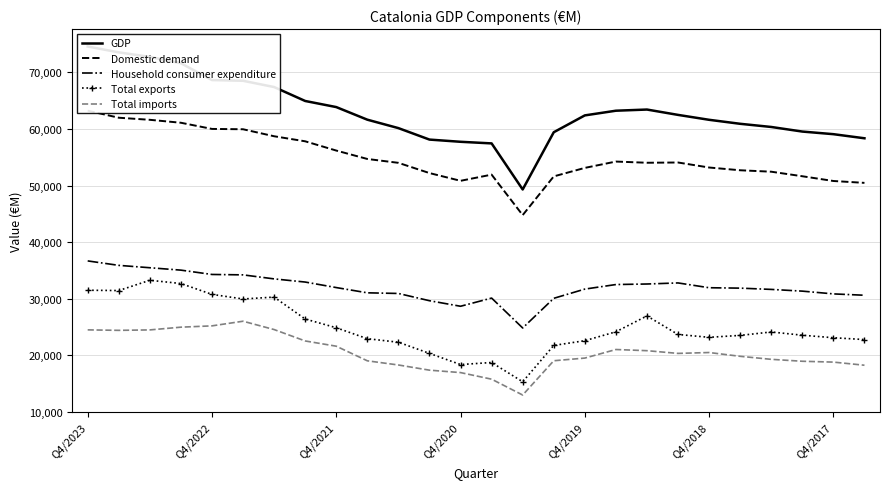

Reading left to right, extract all data points from this chart.

GDP: 74582	73548	72747	71626	68649	68521	67413	64950	63872	61642	60152	58124	57734	57449	49301	59423	62401	63229	63436	62490	61622	60915	60354	59542	59080	58355
Domestic demand: 63235	61989	61621	61100	60009	59951	58712	57819	56183	54696	54012	52202	50834	51923	44769	51615	53118	54239	54027	54072	53185	52698	52444	51641	50802	50470
Household consumer expenditure: 36670	35882	35463	35039	34274	34202	33490	32932	31956	31028	30913	29631	28651	30099	24810	30055	31686	32491	32586	32776	31927	31855	31631	31326	30837	30598
Total exports: 31484	31428	33246	32671	30750	29938	30270	26395	24854	22914	22292	20317	18345	18705	15300	21724	22563	24136	26943	23661	23161	23498	24105	23532	23086	22762
Total imports: 24476	24391	24469	24953	25184	26005	24531	22515	21589	19004	18266	17350	16922	15756	12955	19016	19488	21003	20796	20315	20471	19799	19266	18925	18776	18223